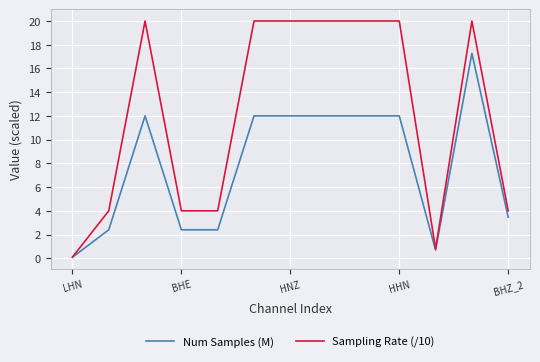

What is the highest value of the Num Samples (M) series?

17.3